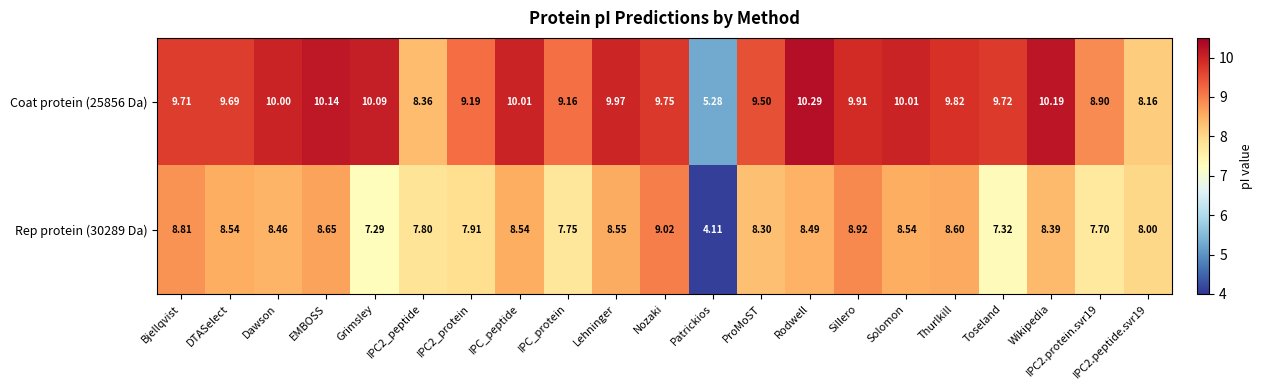

Is the value of Coat protein (25856 Da) at Sillero greater than the value of Rep protein (30289 Da) at Grimsley?

Yes